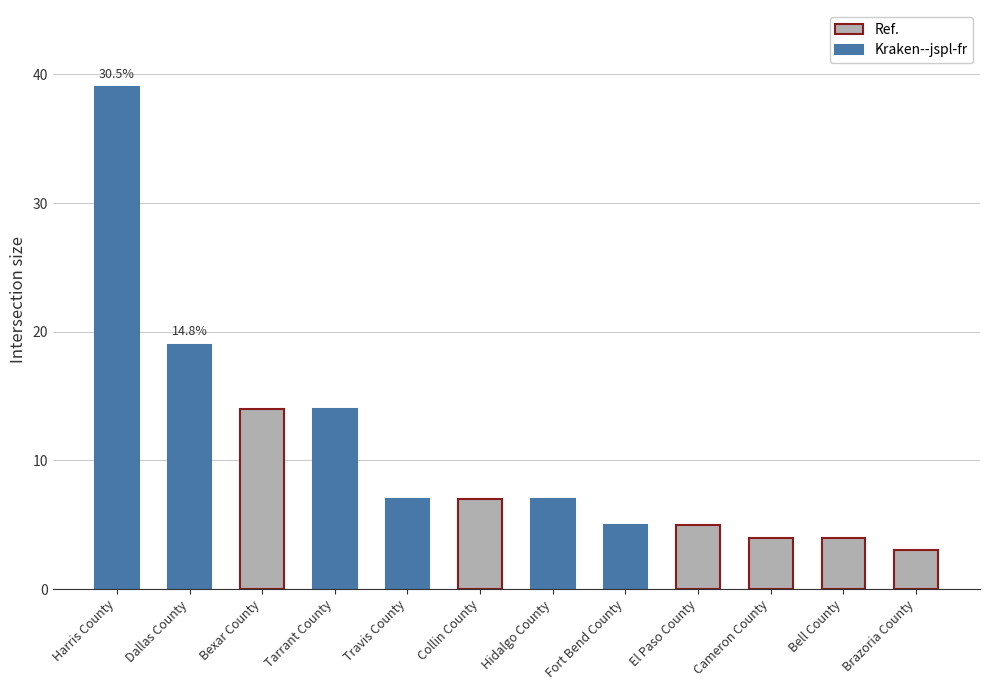

Which has a higher value, Cameron County or Tarrant County?

Tarrant County